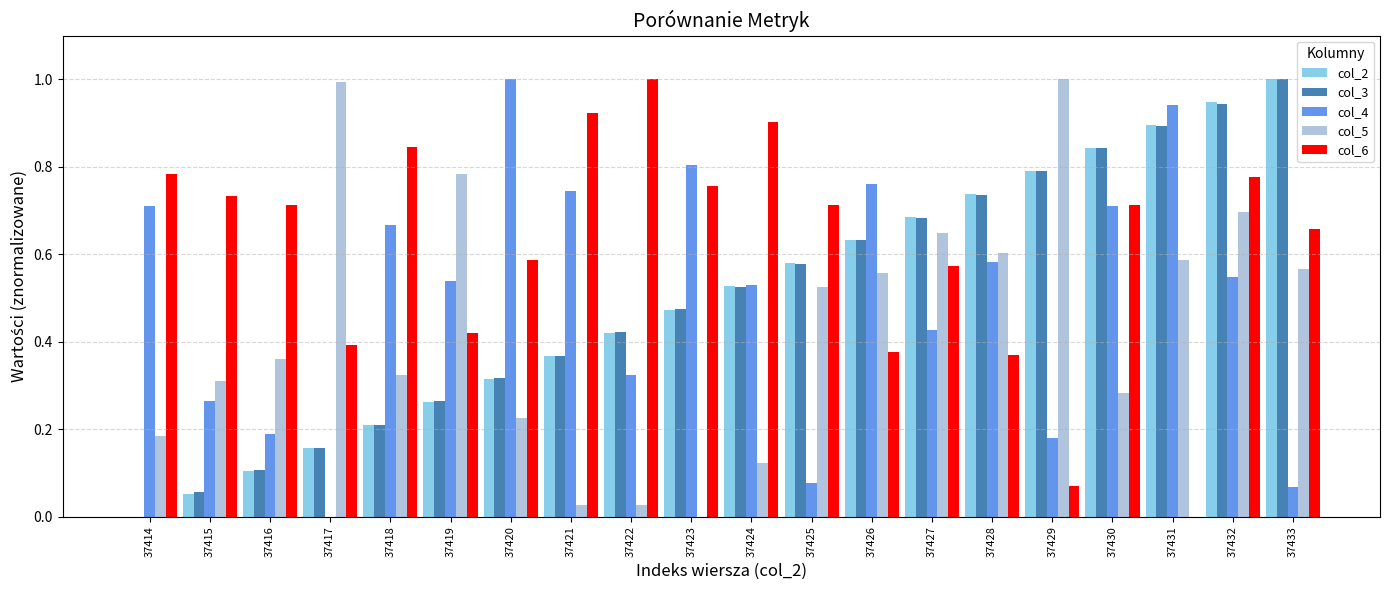

The value of col_3 at 37427 is 1.1. True or false?

False